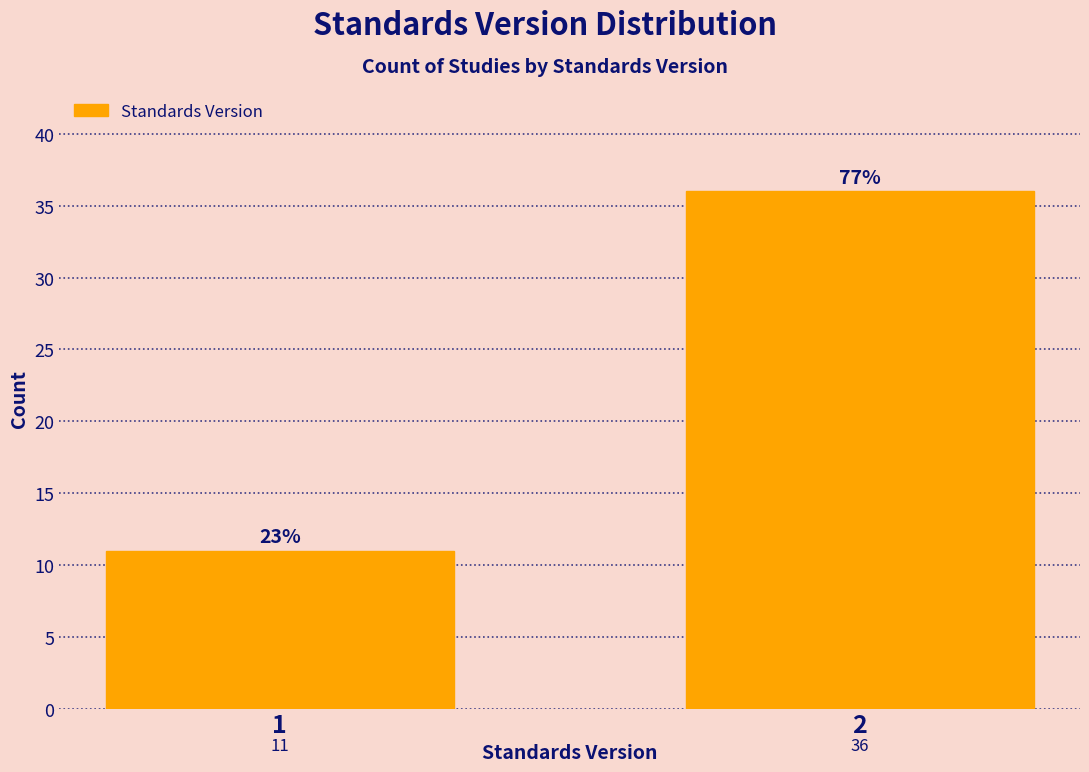

Reading right to left, what are all the values shown in this chart?

36	11